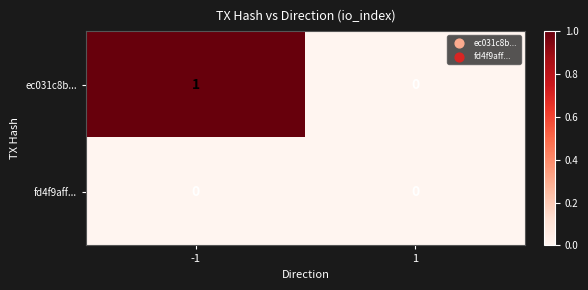

Between -1 and 1, which series saw the biggest shift?

ec031c8b...